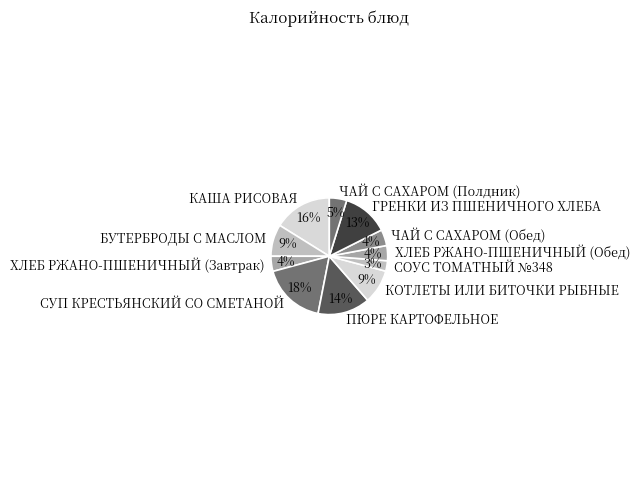

Which category has the smallest portion of the pie?

СОУС ТОМАТНЫЙ №348